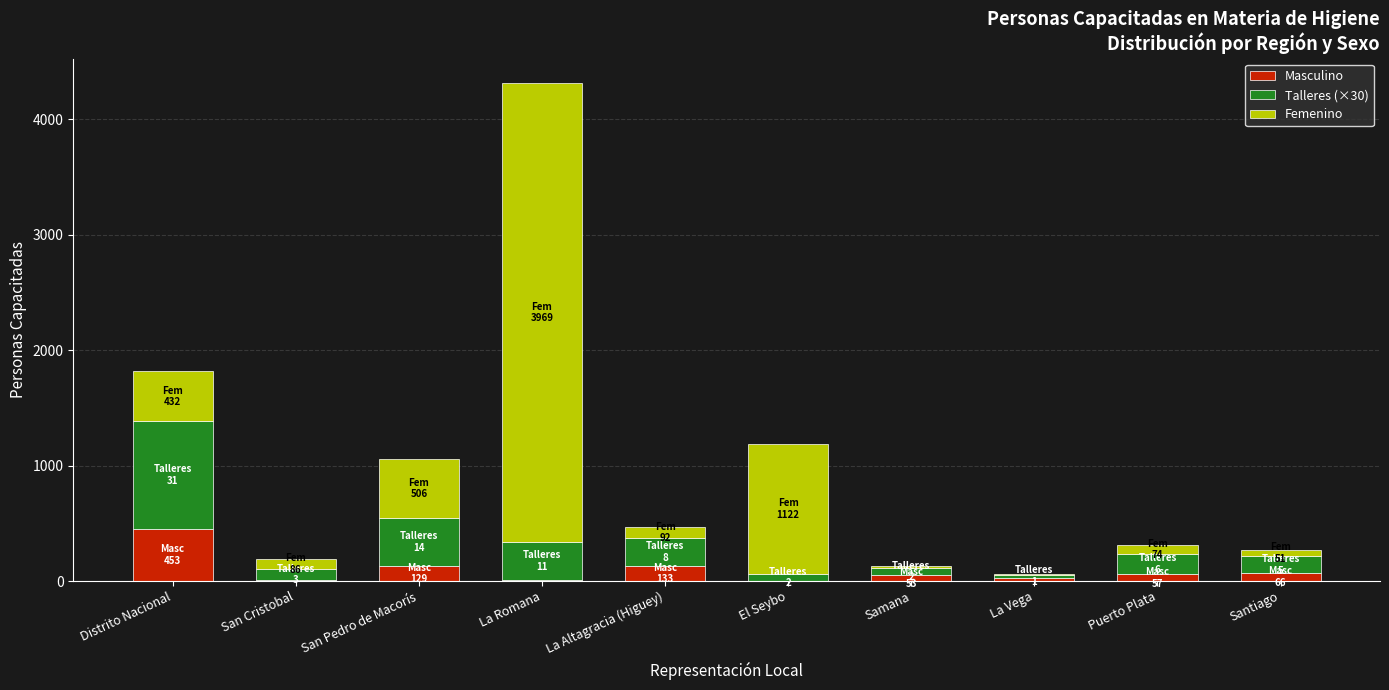

What is the sum of all Masculino values?

939